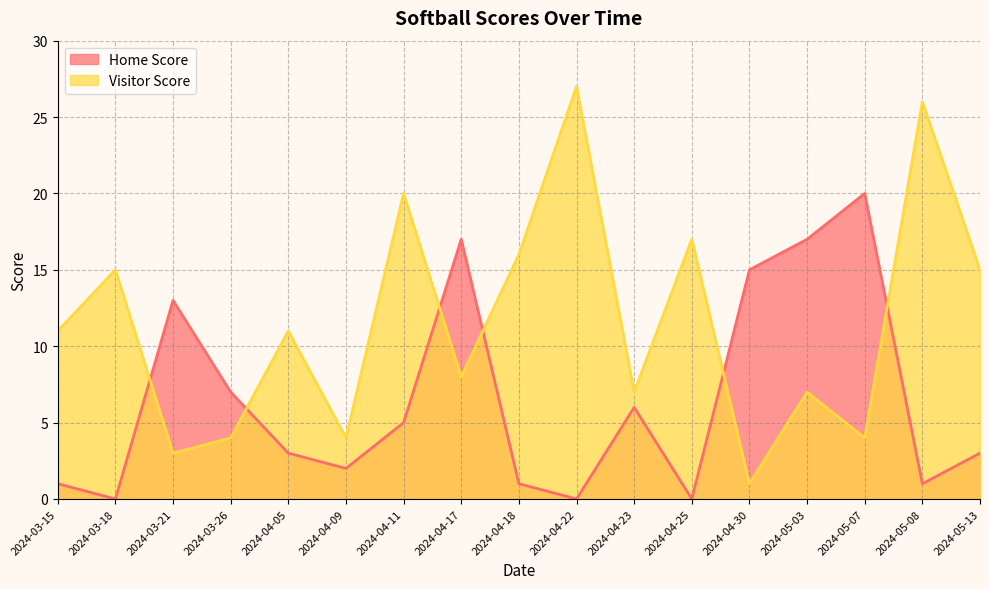

Rank the series by their maximum value, from lowest to highest.

Home Score, Visitor Score